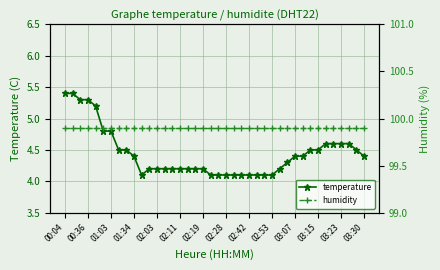

Is it true that humidity equals 99.9 at 19?

True